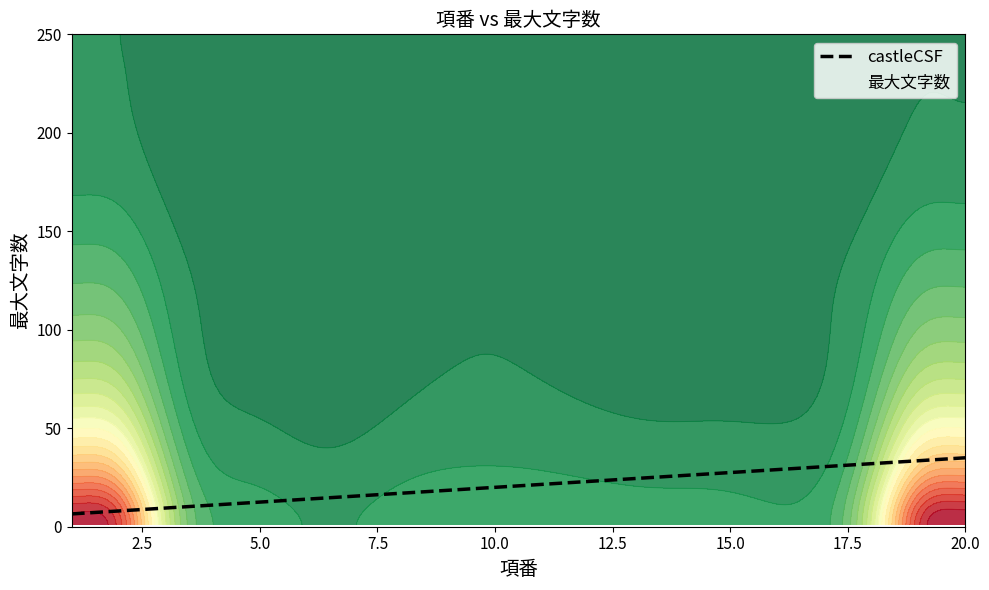

Where is 最大文字数 nearest to the value 100?

5.0